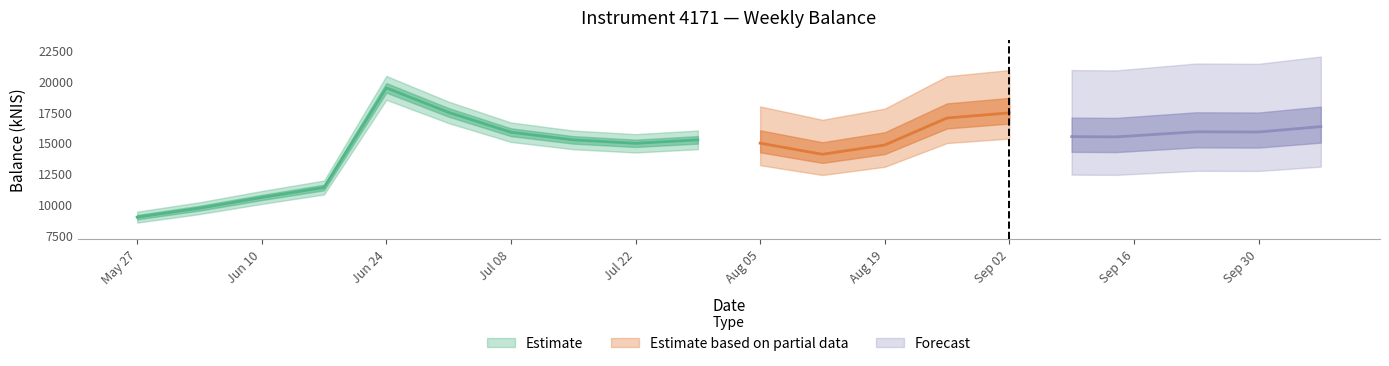

Which has a higher value, 2021-08-12 or 2021-10-07?

2021-10-07